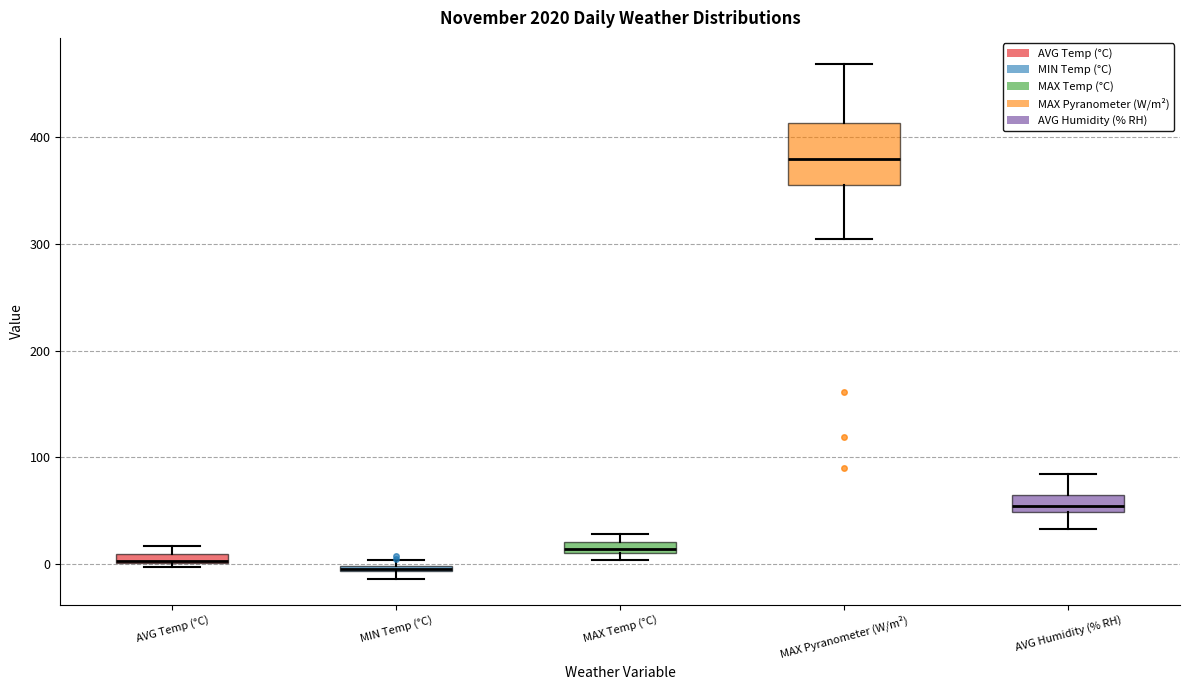

Where is the upper edge of the box for MIN Temp (°C) on the y-axis? The values are not printed on the chart, so give them approximately, as read against the axis.

0